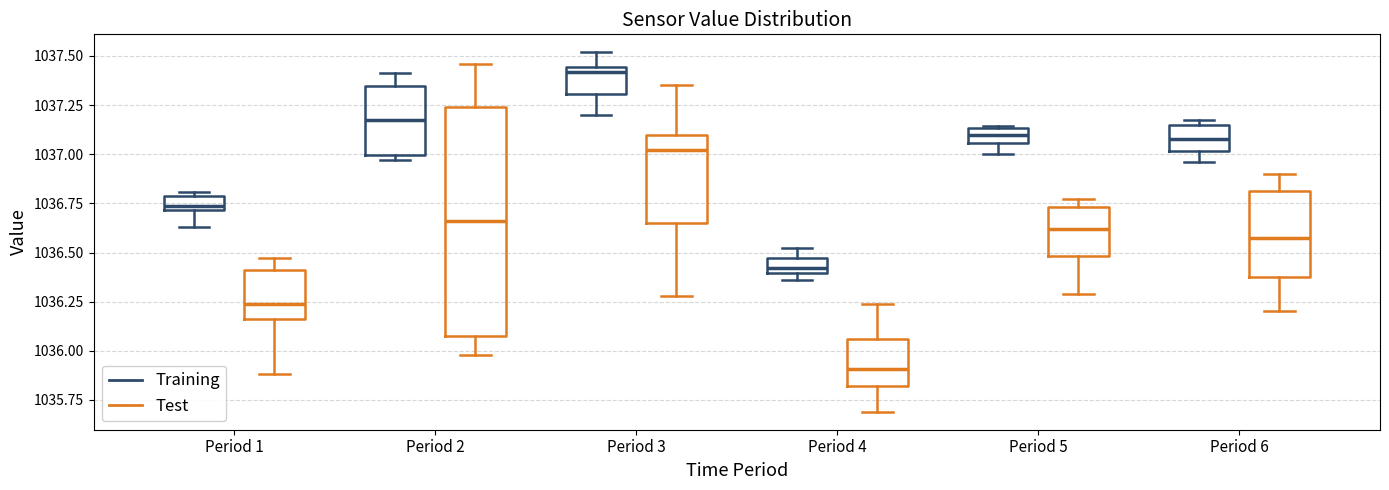

Where does the upper whisker of the box for Period 2 (Training) end on the y-axis? The values are not printed on the chart, so give them approximately, as read against the axis.

1037.40